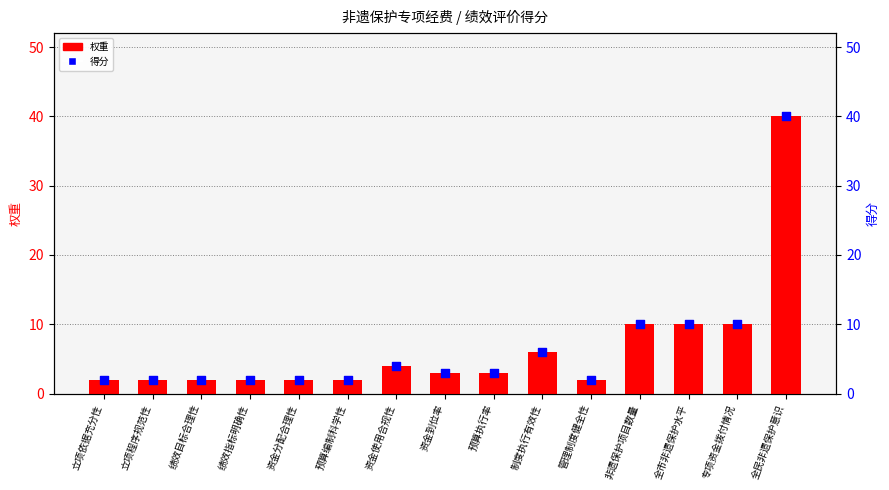

Which series has the largest total across all categories?

权重